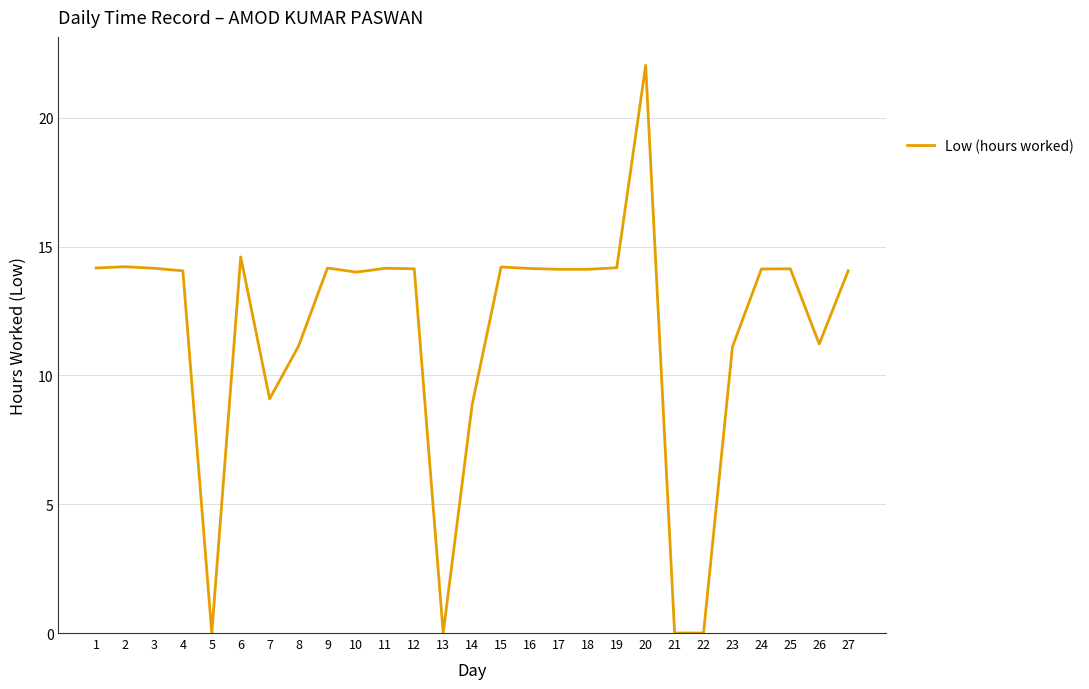

What is the difference between the values at 2 and 5?

14.2